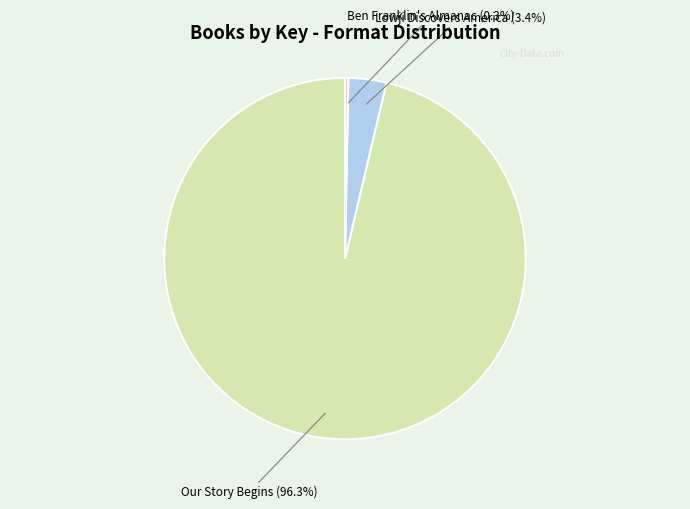

How many slices are in this pie chart?

3